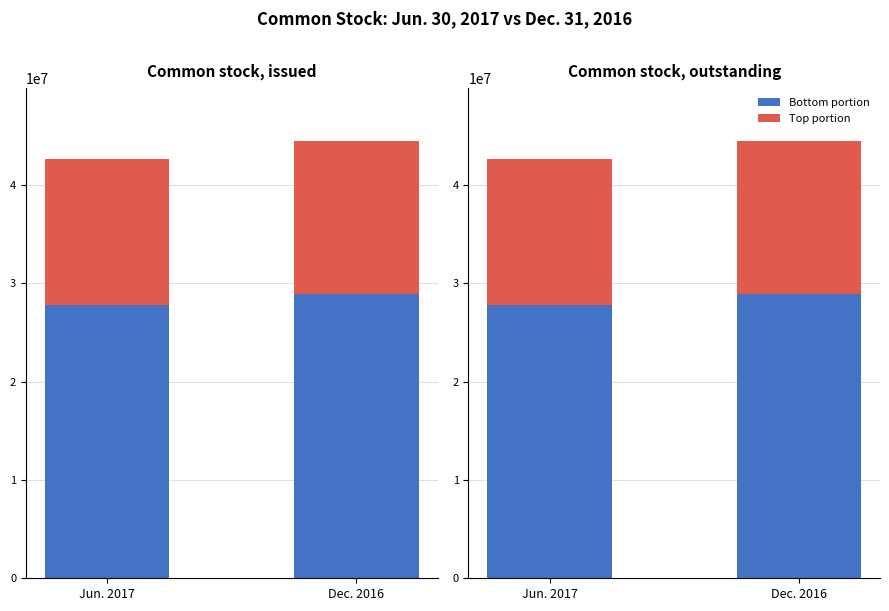

What is the highest value of the Bottom portion series?

28916990.7